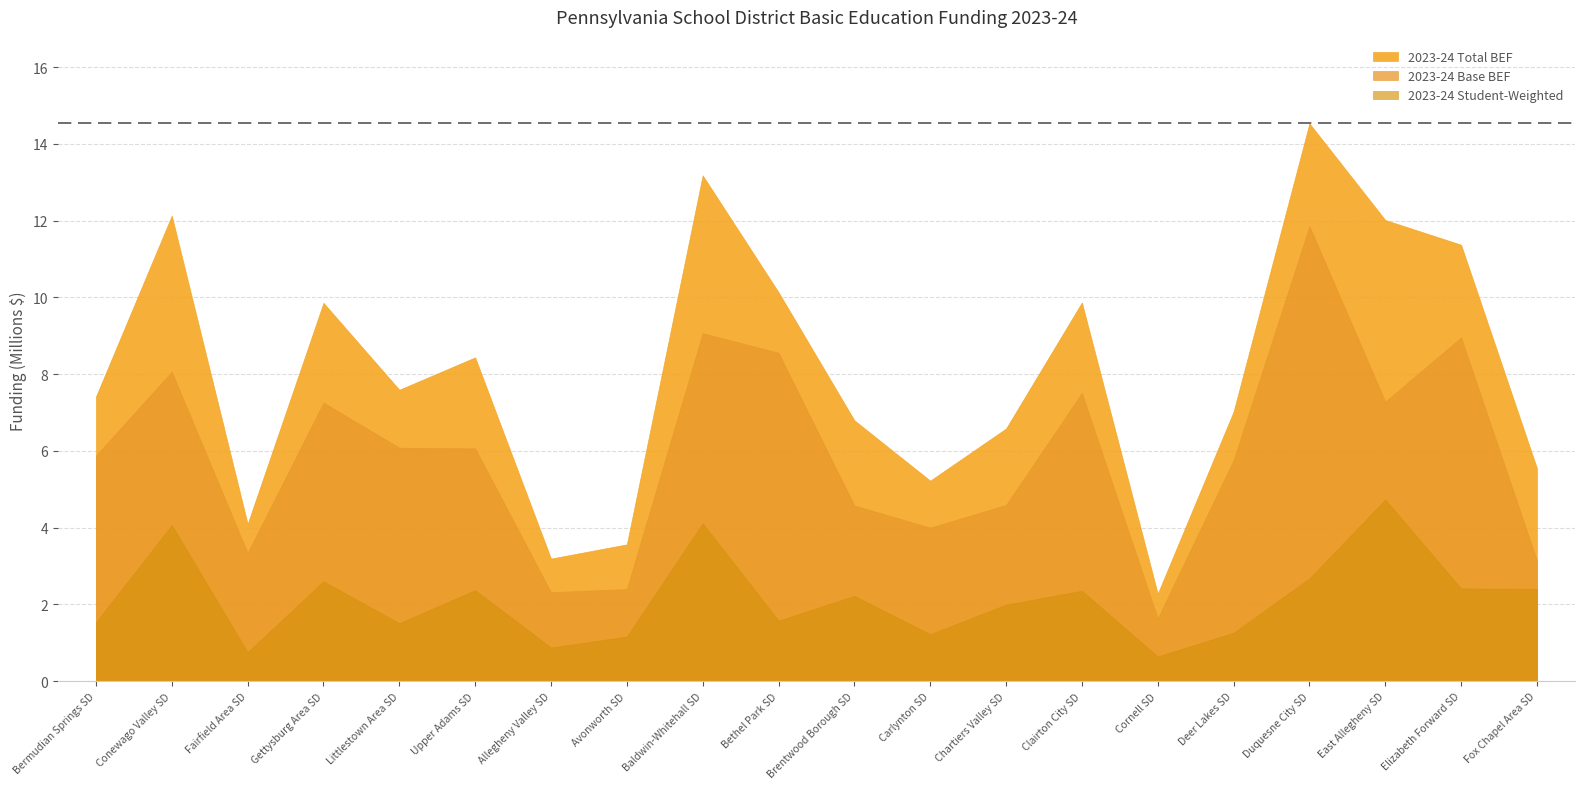

How many lines are shown in the chart?

3